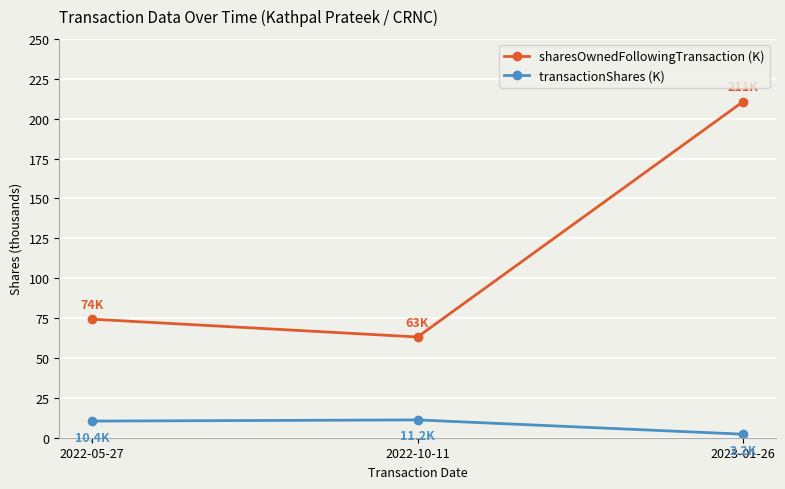

True or false: transactionShares (K) has a value of 2.2 at 2023-01-26.

True